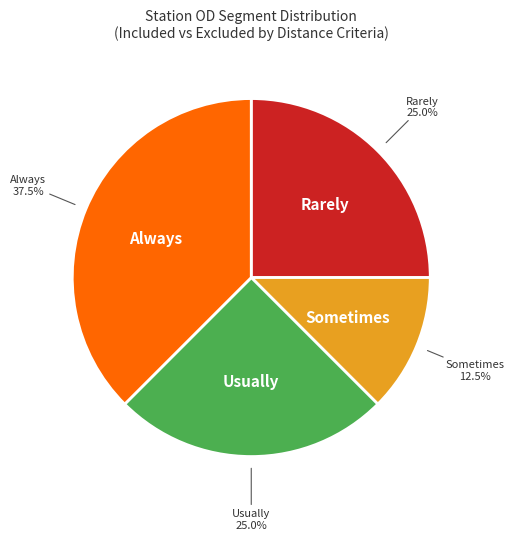

Does any single category account for the majority?

No